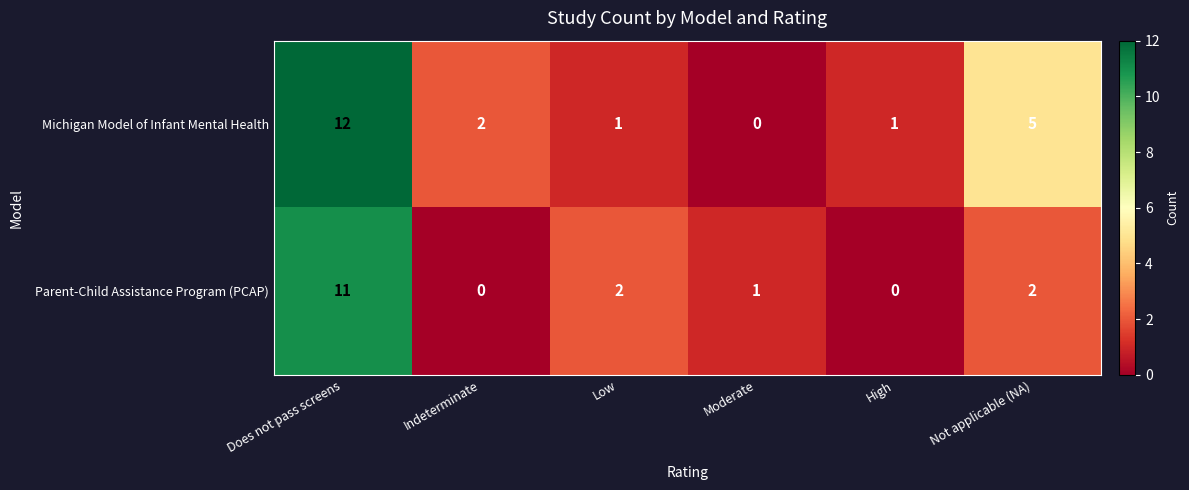

At which category is the sum across all series the highest?

Does not pass screens